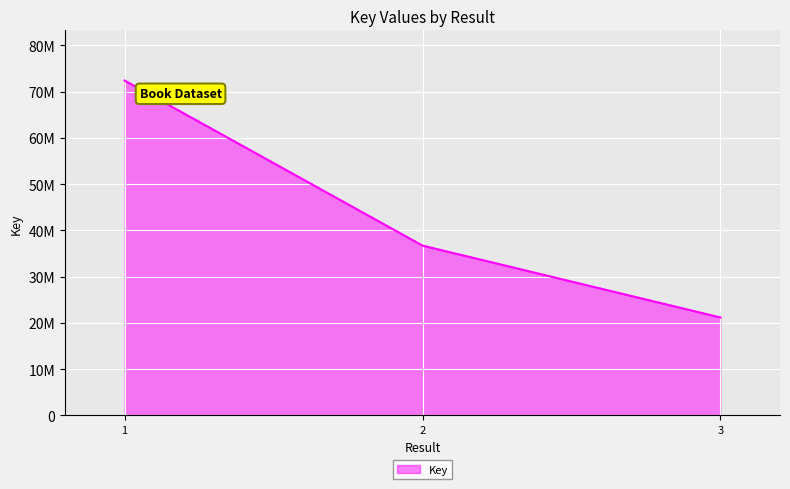

Does the chart display data point markers on the line(s)?

No